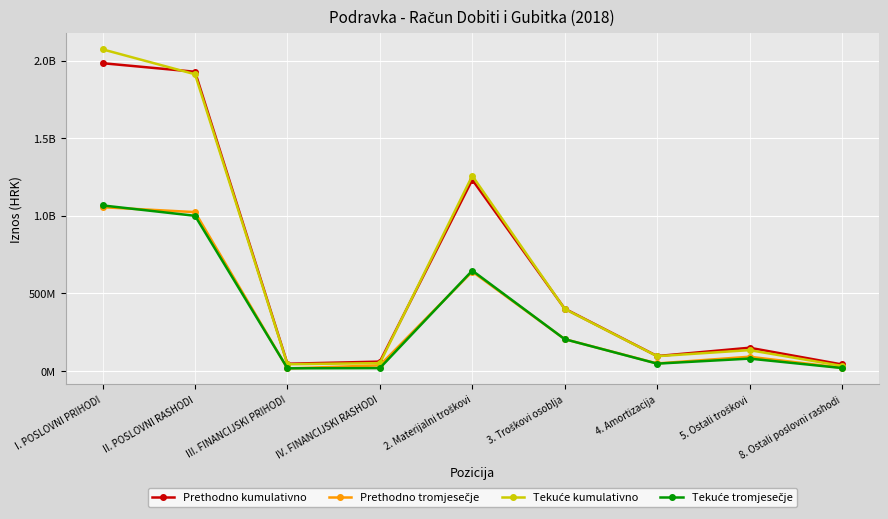

List the series in order of their peak value, highest first.

Tekuće kumulativno, Prethodno kumulativno, Tekuće tromjesečje, Prethodno tromjesečje